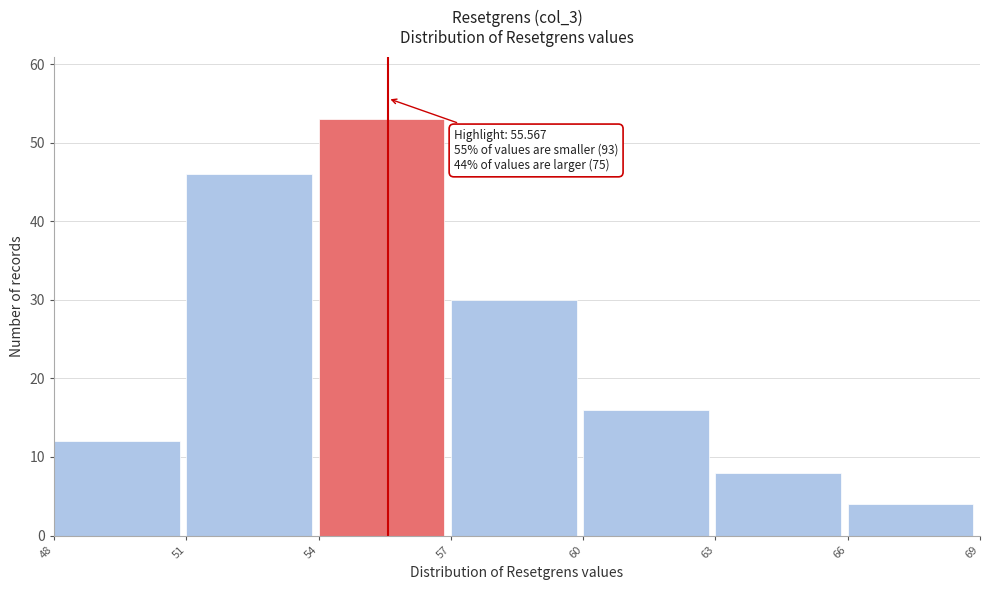

Which range on the x-axis has the tallest bar?

54 to 57